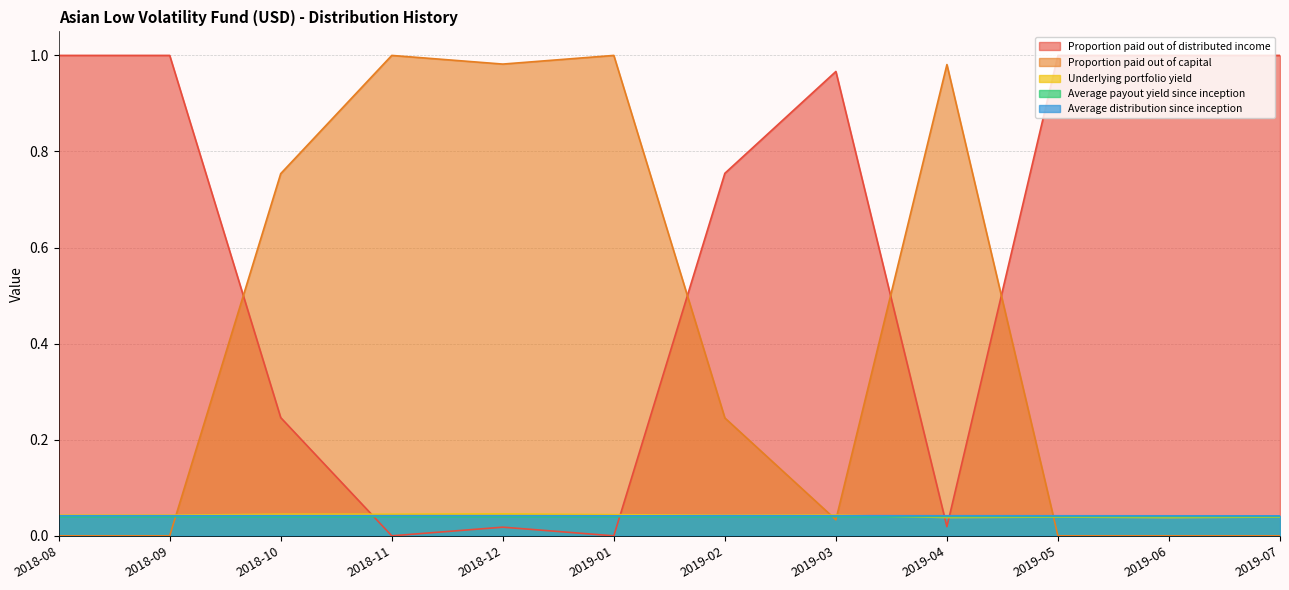

Rank the series at 2019-03 from lowest to highest value.

Proportion paid out of capital, Average payout yield since inception, Average distribution since inception, Underlying portfolio yield, Proportion paid out of distributed income